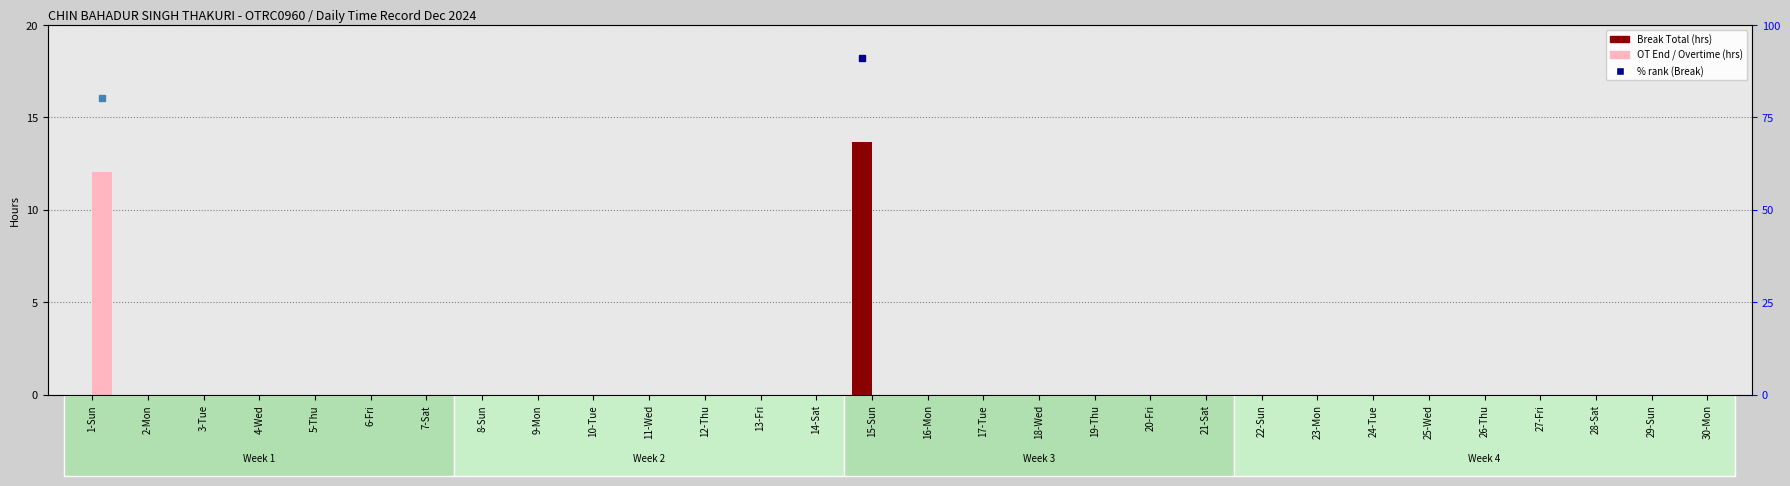

At how many categories does at least one series exceed 9?

2